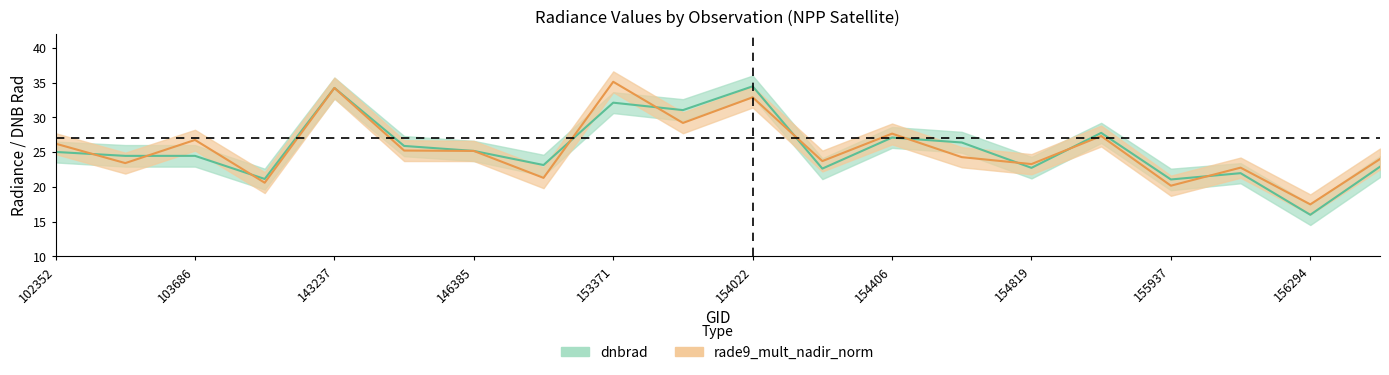

Where is the first local maximum for rade9_lo?

103686